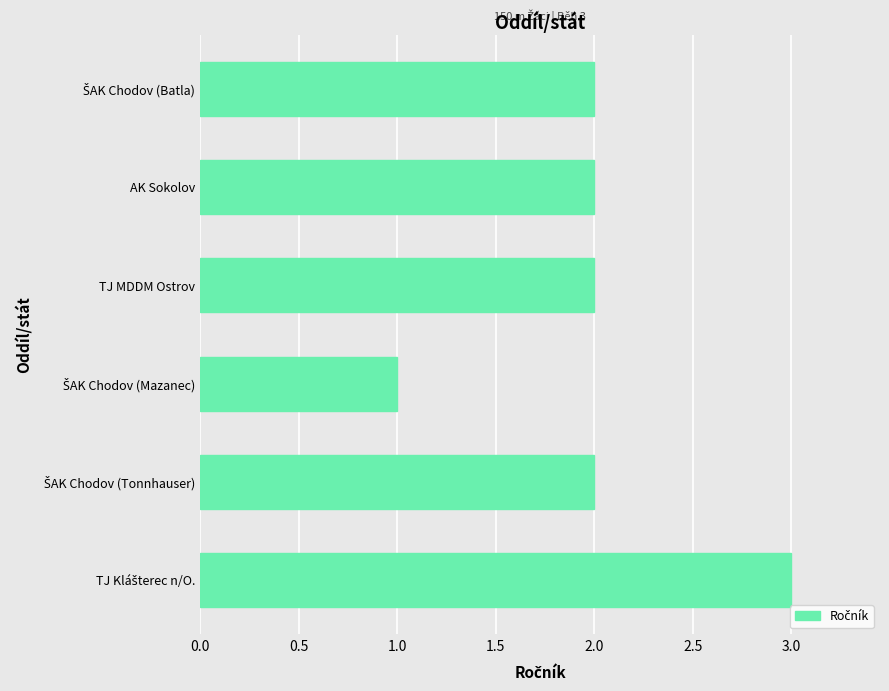

What is the greatest value displayed?

3